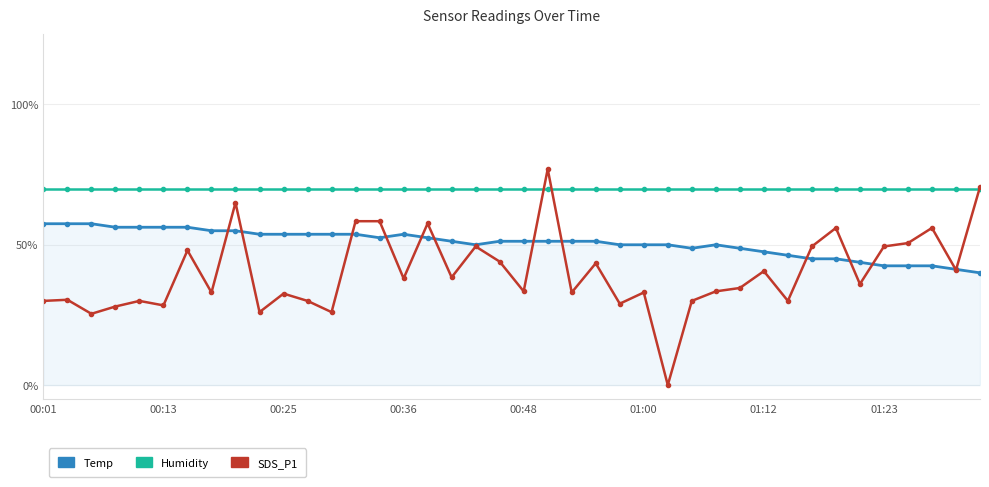

Which series has the largest range (max minus min)?

SDS_P1